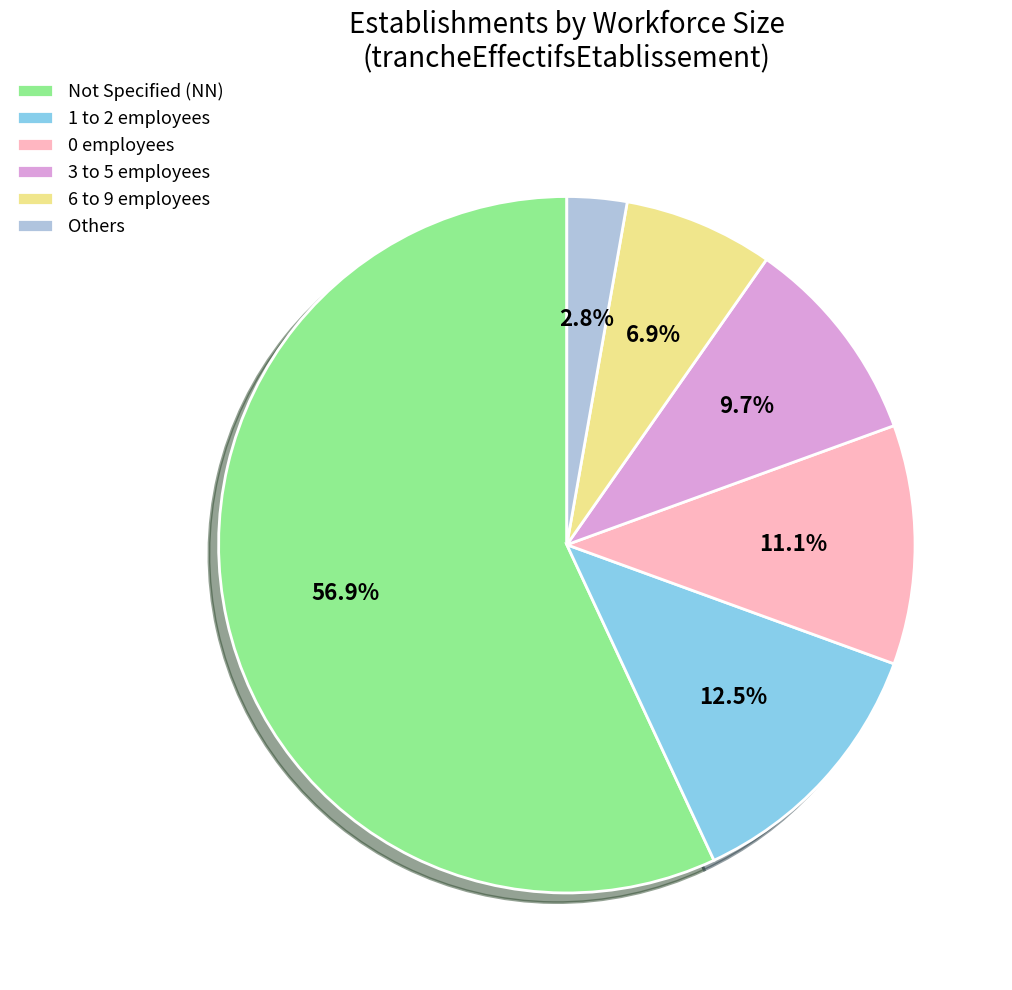

How many segments does this pie chart have?

6